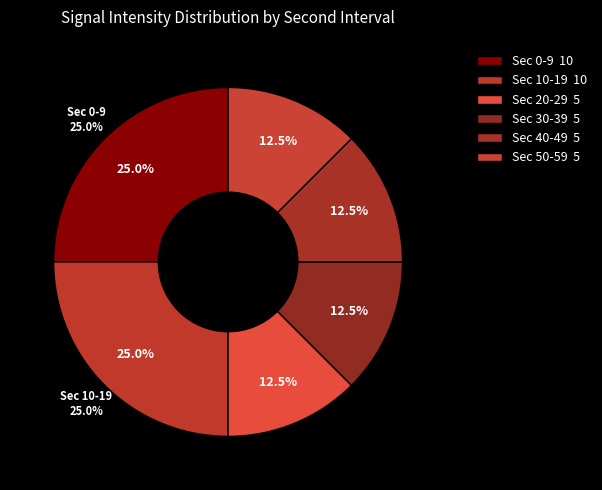

How many slices are in this pie chart?

6